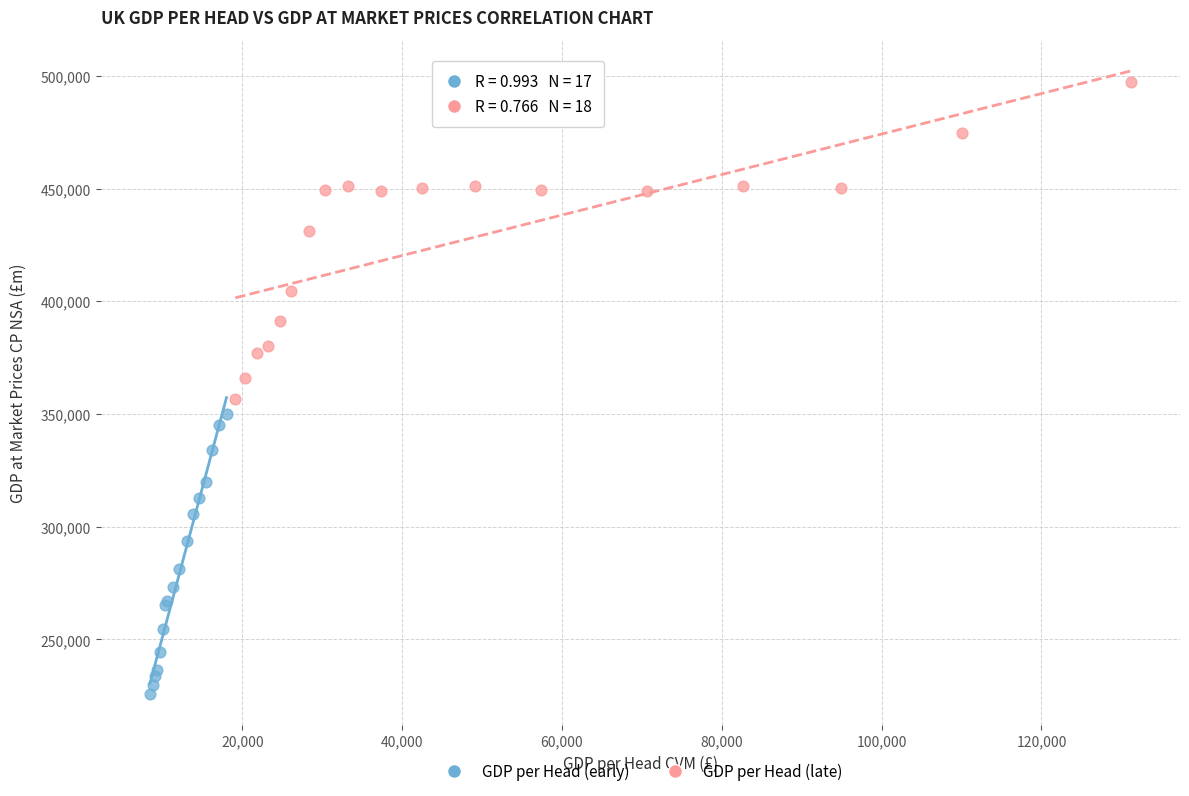

Which series reaches the minimum Y coordinate?

GDP per Head (early)